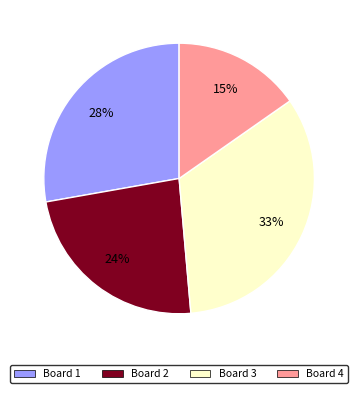

Approximately how many times larger is the value at Board 4 compared to Board 3?

0.5